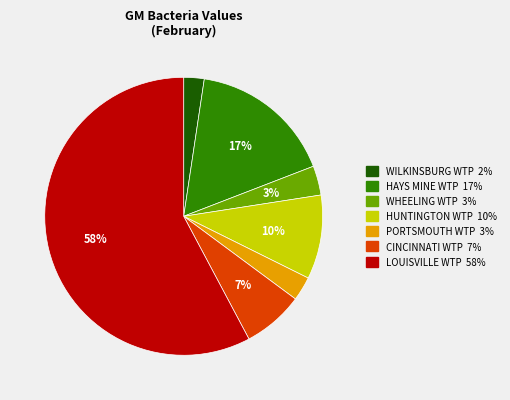

To the nearest percent, what portion does WHEELING WTP represent?

3%